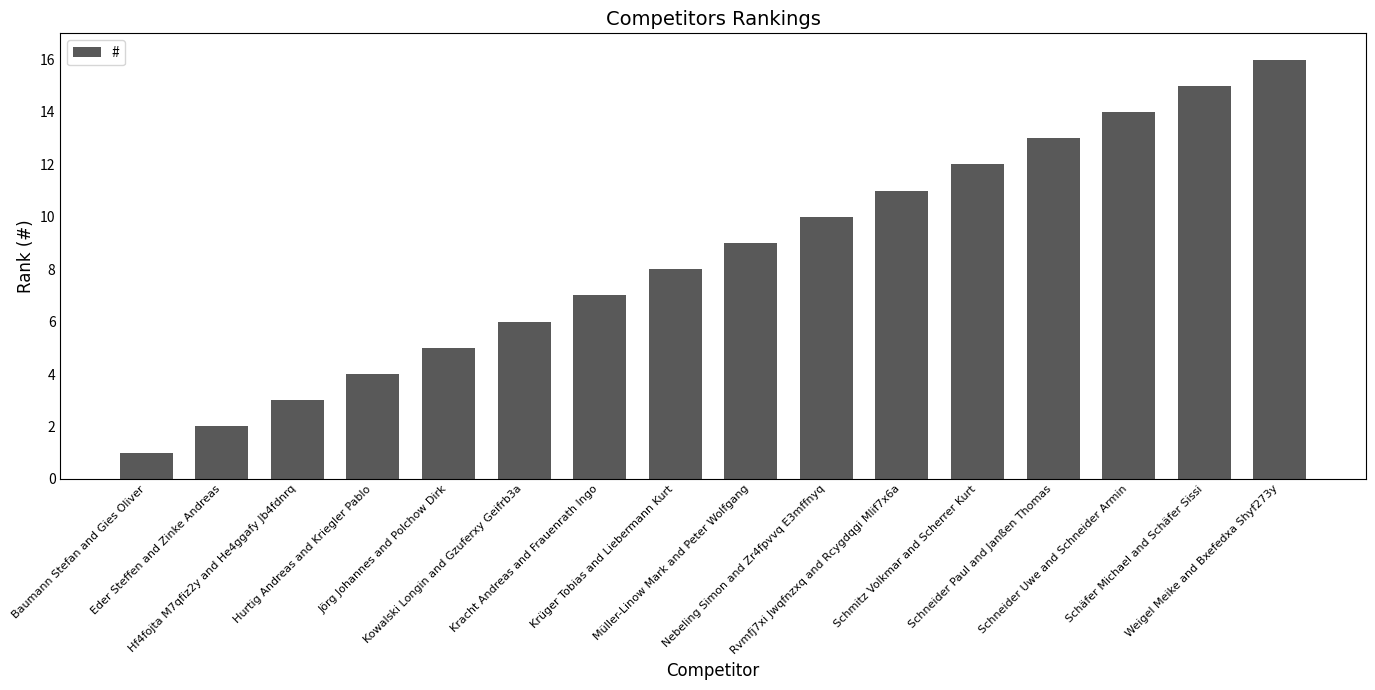

List the labels in order of value, largest first.

Weigel Meike and Bxefedxa Shyf273y, Schäfer Michael and Schäfer Sissi, Schneider Uwe and Schneider Armin, Schneider Paul and Janßen Thomas, Schmitz Volkmar and Scherrer Kurt, Rvmfj7xi Jwqfnzxq and Rcygdqgi Mlif7x6a, Nebeling Simon and Zr4fpvvq E3mffnyq, Müller-Linow Mark and Peter Wolfgang, Krüger Tobias and Liebermann Kurt, Kracht Andreas and Frauenrath Ingo, Kowalski Longin and Gzuferxy Geifrb3a, Jörg Johannes and Polchow Dirk, Hurtig Andreas and Kriegler Pablo, Hf4fojta M7qfiz2y and He4ggafy Jb4fdnrq, Eder Steffen and Zinke Andreas, Baumann Stefan and Gies Oliver